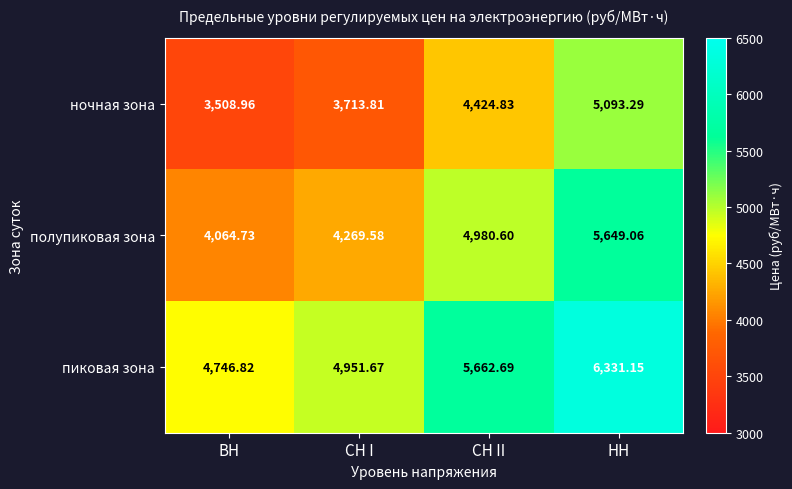

List the labels in order of ночная зона value, largest first.

НН, СН II, СН I, ВН